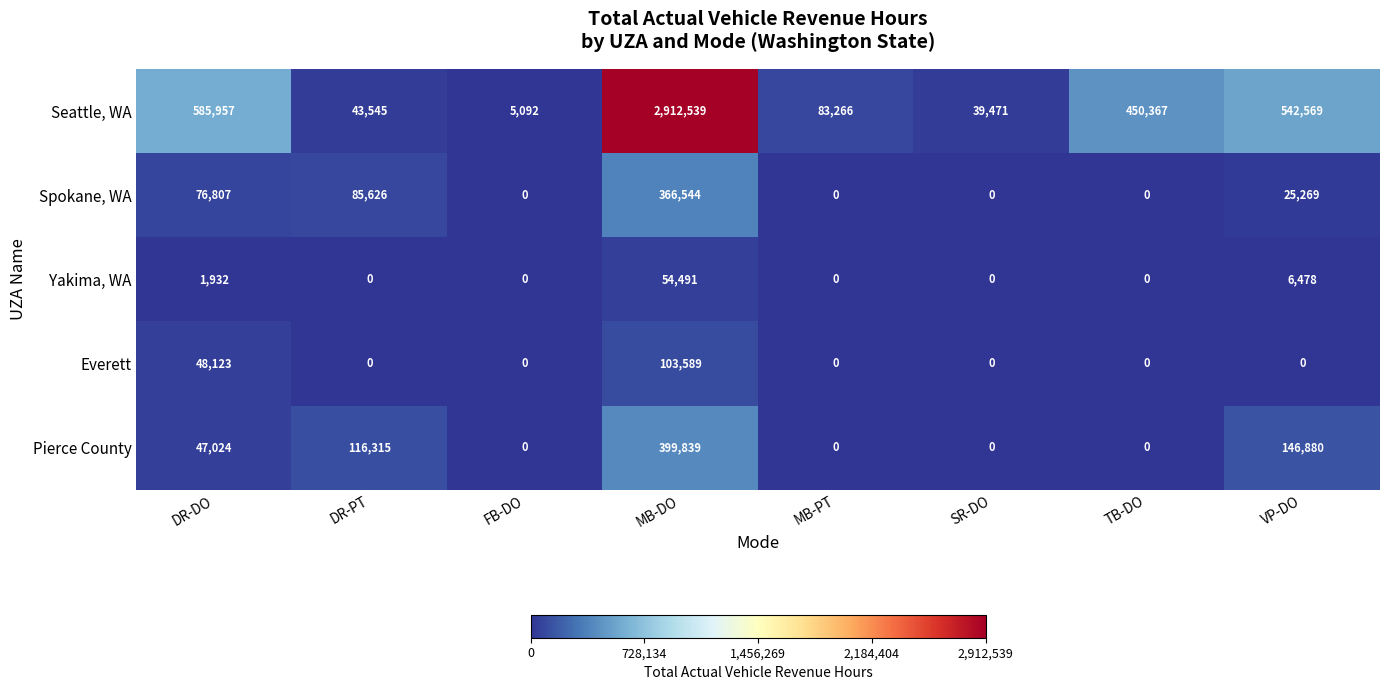

What value does the Seattle, WA series have at SR-DO?

39471